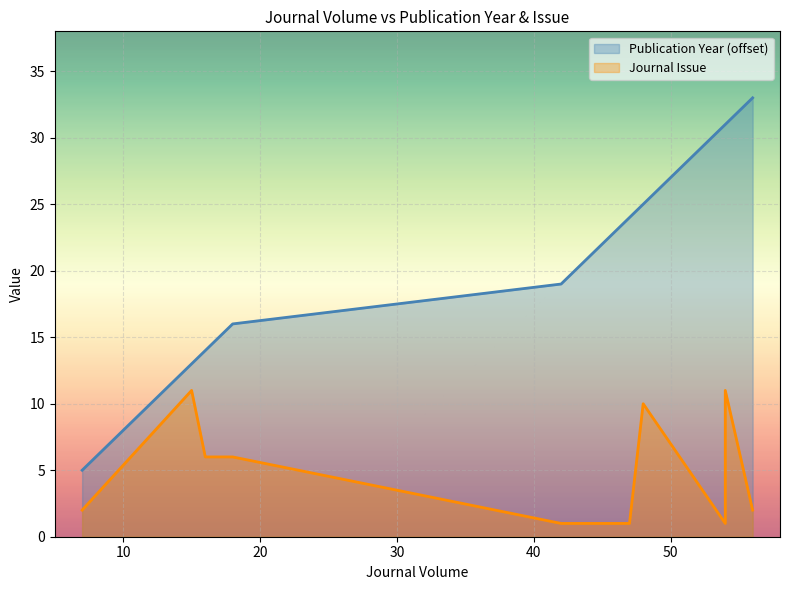

True or false: Journal Issue and Publication Year cross at least once.

False